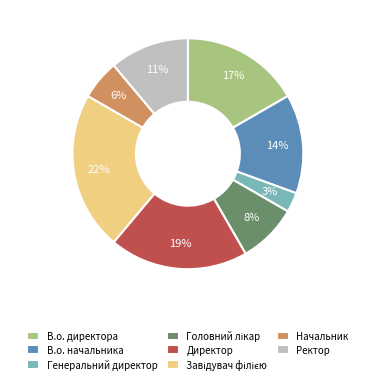

To the nearest percent, what is the combined percentage of Ректор and В.о. директора?

28%